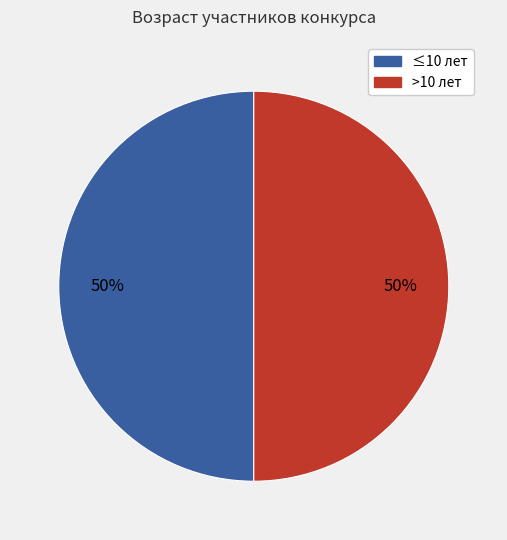

To the nearest percent, what is the average slice percentage?

50%